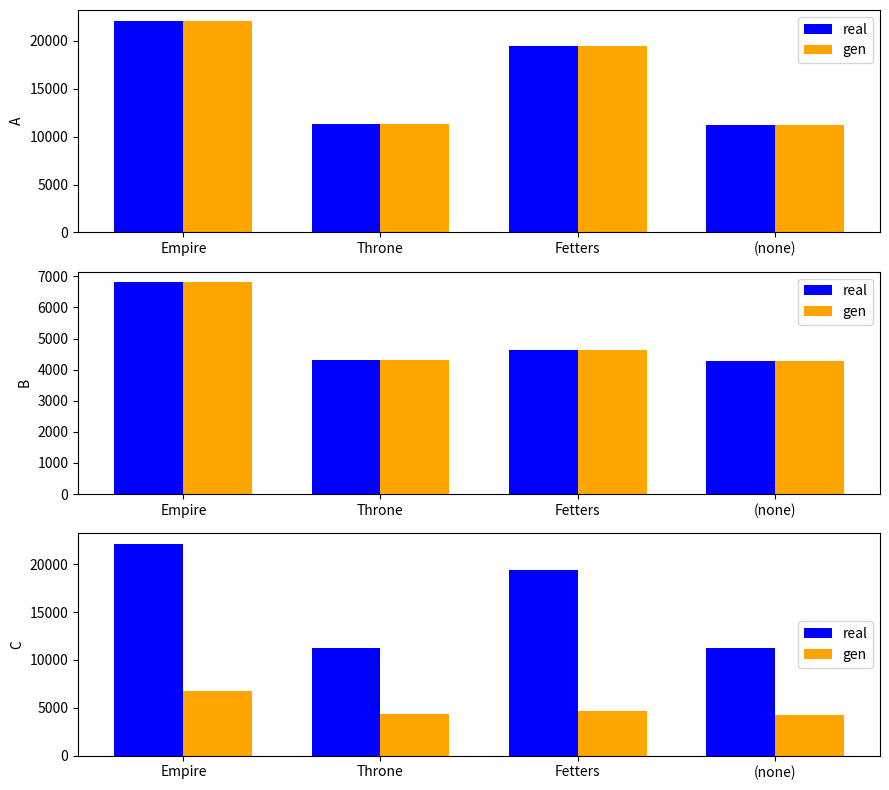

Reading left to right, extract all data points from this chart.

real: 22117	11298	19429	11220
gen: 6808	4325	4631	4292